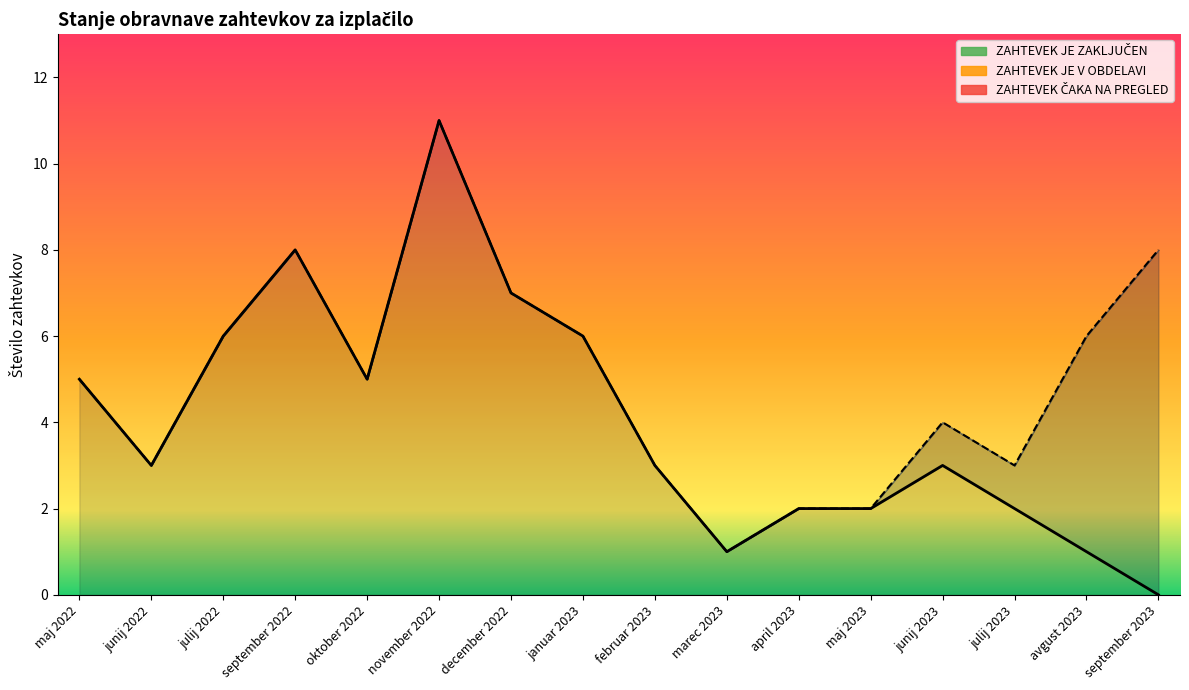

Reading left to right, transcribe all the data shown in this chart.

ZAHTEVEK JE ZAKLJUČEN: 5	3	6	8	5	11	7	6	3	1	2	2	3	2	1	0
ZAHTEVEK JE V OBDELAVI: 0	0	0	0	0	0	0	0	0	0	0	0	1	1	5	8
ZAHTEVEK ČAKA NA PREGLED: 0	0	0	0	0	0	0	0	0	0	0	0	0	0	0	0